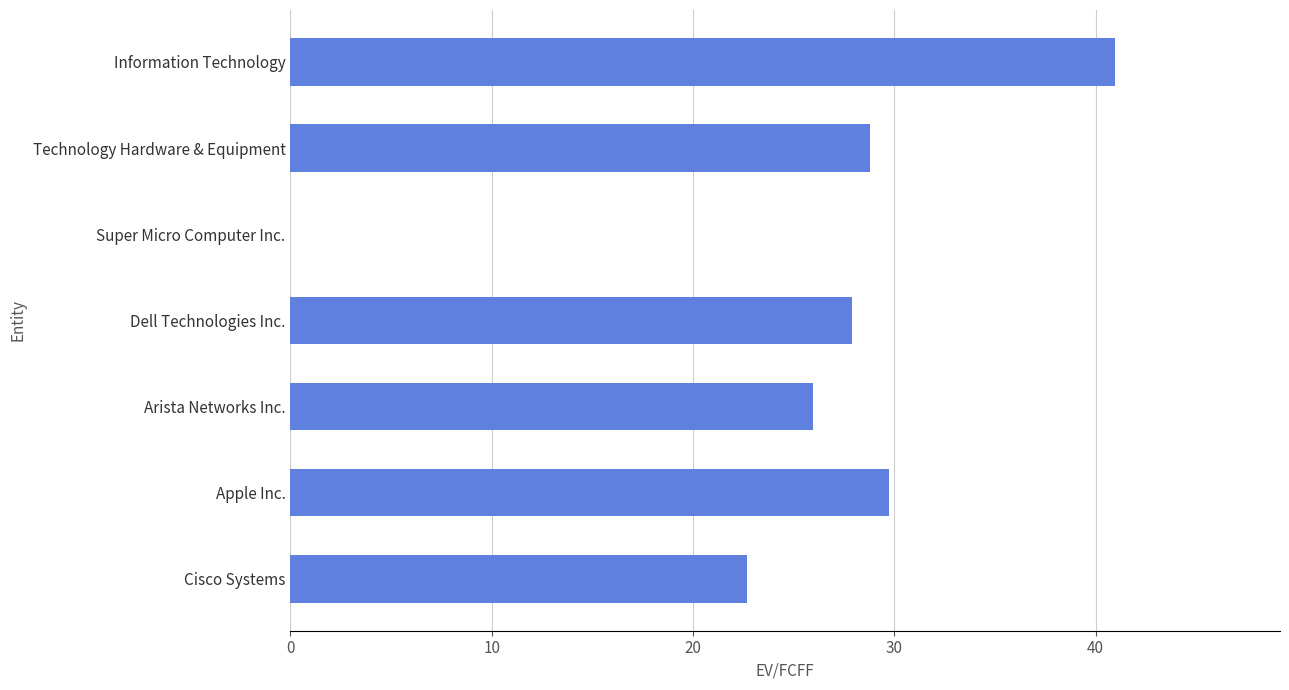

What is the change in value from Arista Networks Inc. to Dell Technologies Inc.?

+1.9